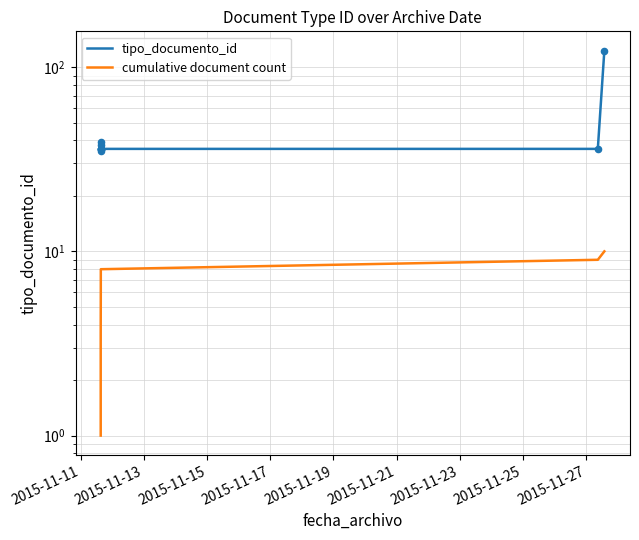

Which series has the widest spread of Y values?

tipo_documento_id